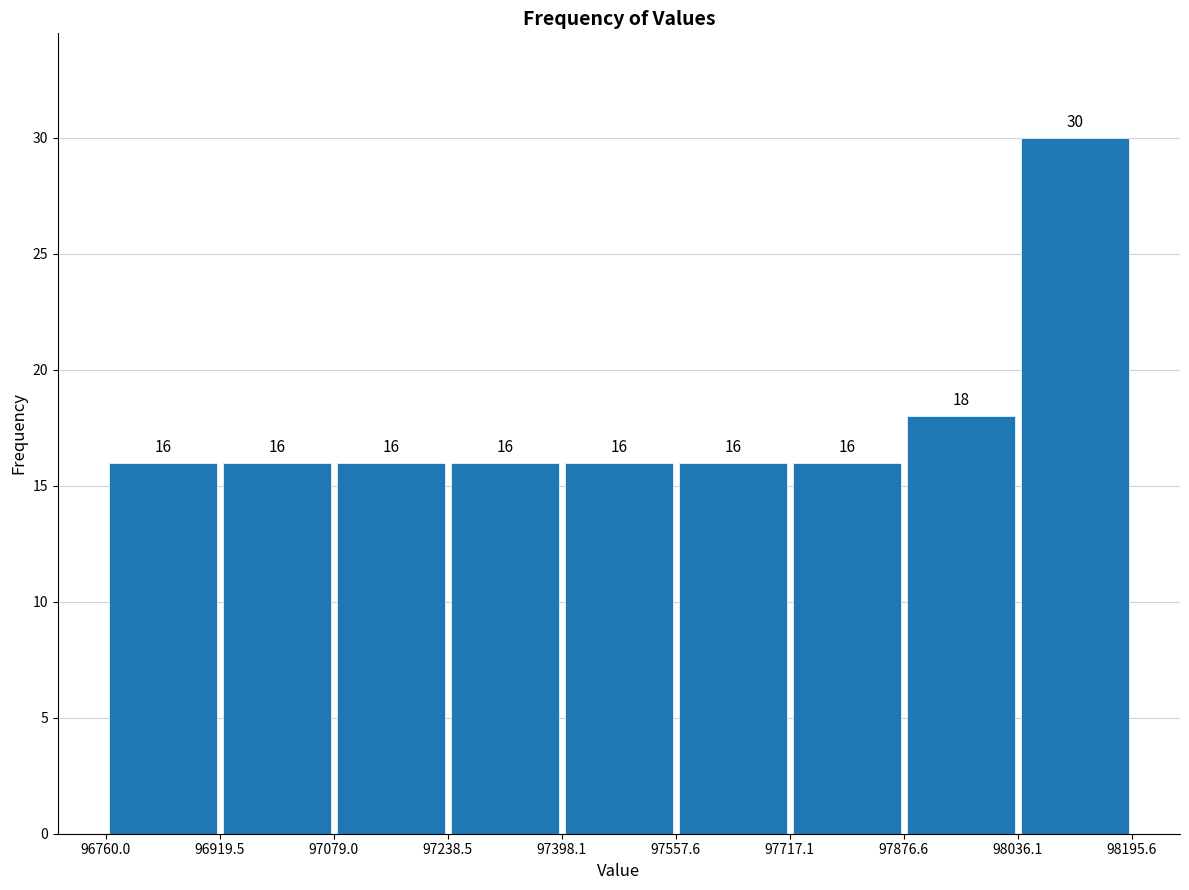

Reading left to right, transcribe this chart: for each bar, give the range it covers on the x-axis and its height.

96760.0 to 96919.5: 16
96919.5 to 97079.0: 16
97079.0 to 97238.5: 16
97238.5 to 97398.1: 16
97398.1 to 97557.6: 16
97557.6 to 97717.1: 16
97717.1 to 97876.6: 16
97876.6 to 98036.1: 18
98036.1 to 98195.6: 30